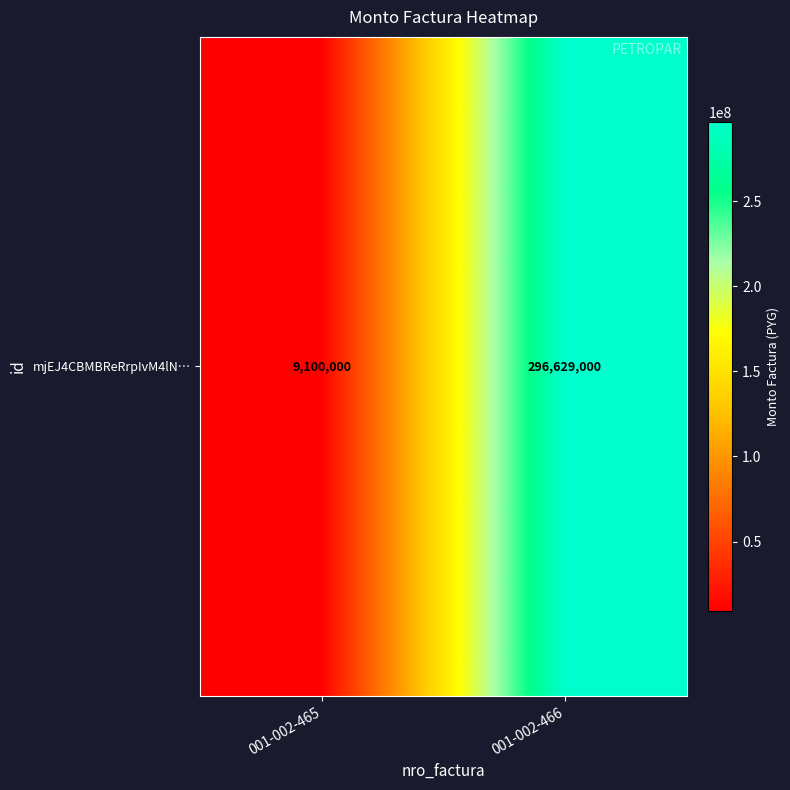

Reading right to left, list all the values displayed in this chart.

001-002-466=296629000	001-002-465=9100000